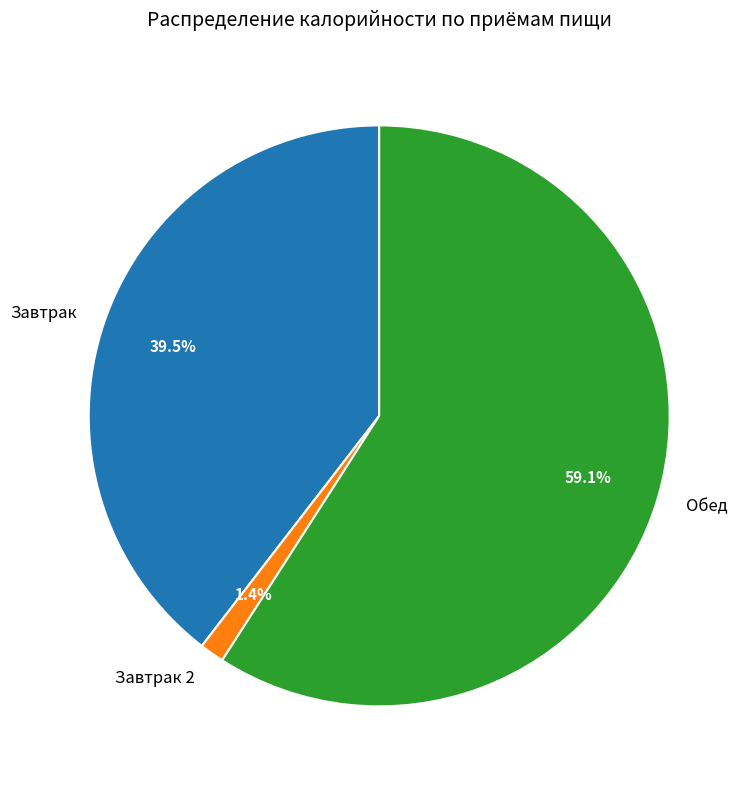

What is the majority slice?

Обед